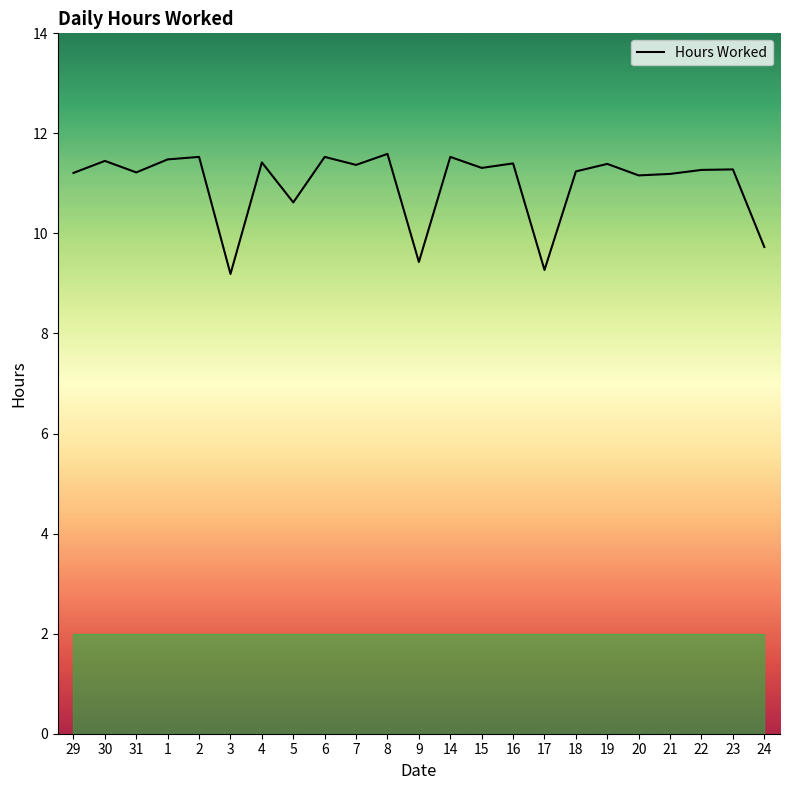

How many categories are shown in the chart?

23